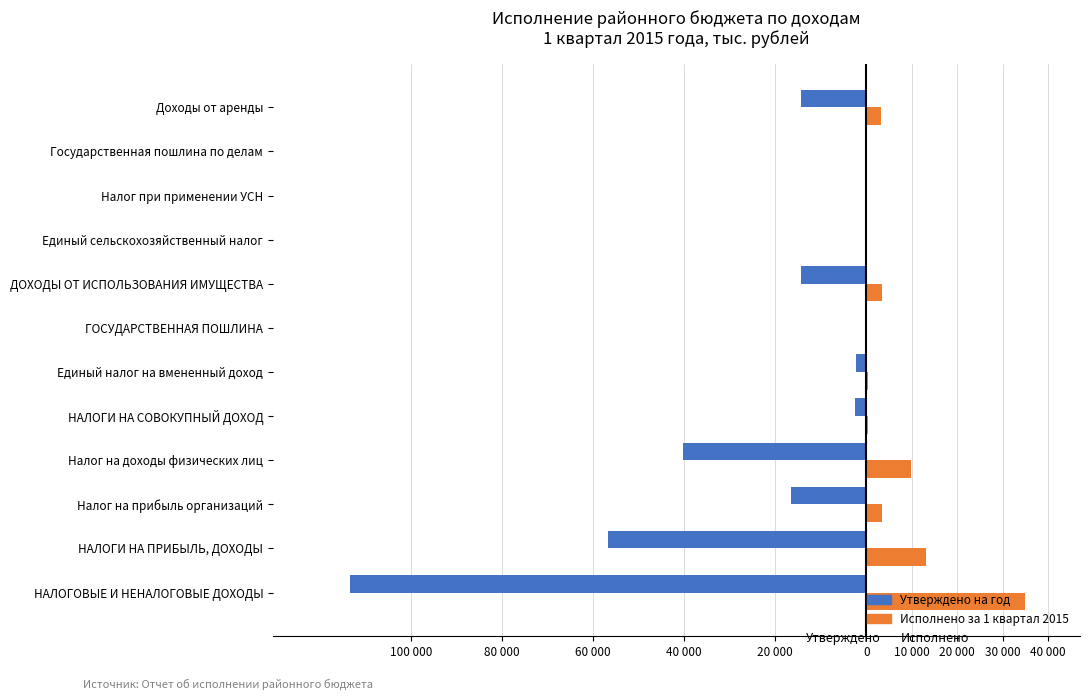

List the series in order of their peak value, highest first.

Исполнено за 1 квартал 2015, Утверждено на год